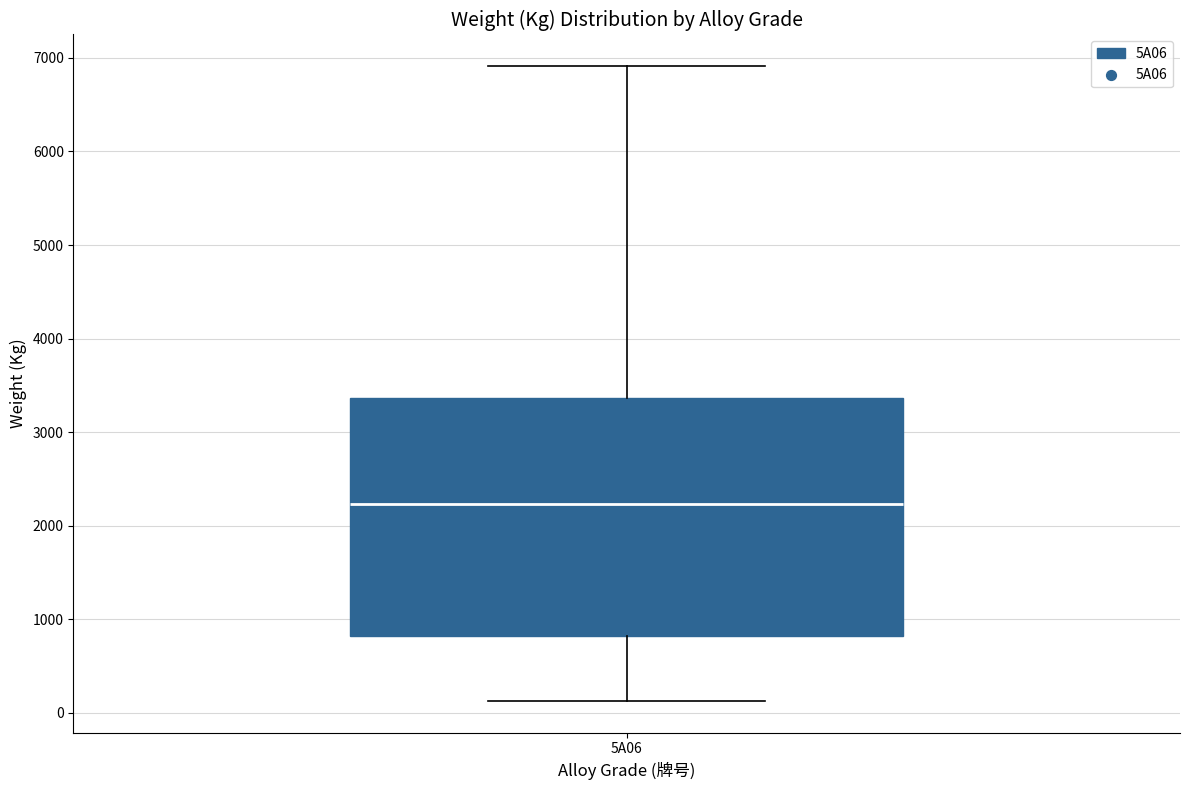

Read this box plot against the y-axis: the position of the median line, the range covered by the box, and the ends of both whiskers. The values are not printed on the chart, so give them approximately, as read against the axis.

median 2200, box 800 to 3400, whiskers 100 to 6900